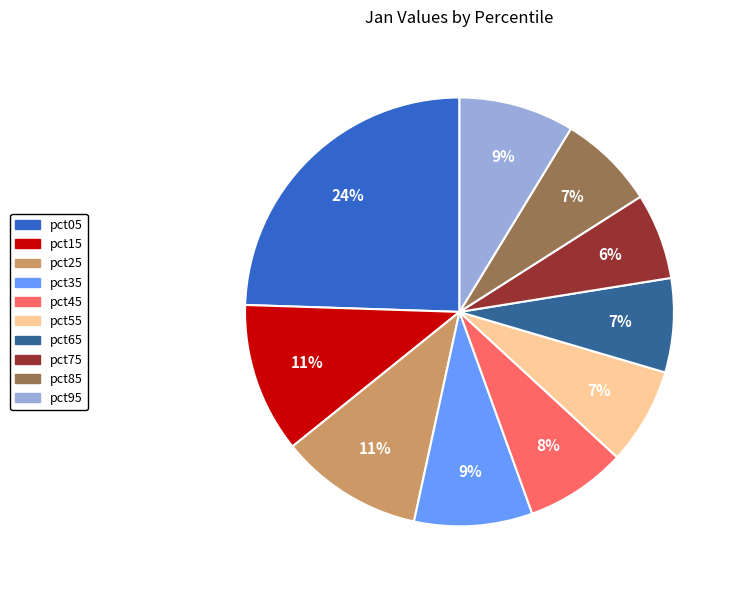

What is the largest slice in the pie chart?

pct05